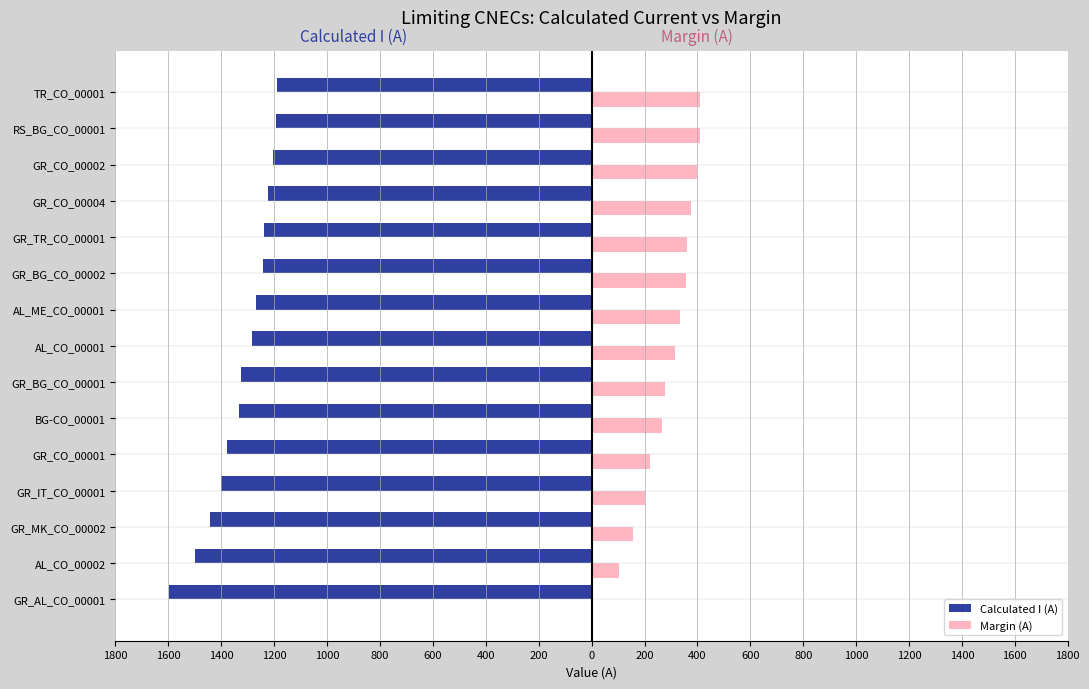

Reading right to left, list all the values displayed in this chart.

Calculated I (A): -1191	-1192	-1203	-1223	-1239	-1244	-1267	-1283	-1324	-1333	-1380	-1400	-1444	-1498	-1599
Margin (A): 409	408	397	377	361	356	333	317	276	267	220	200	156	102	1